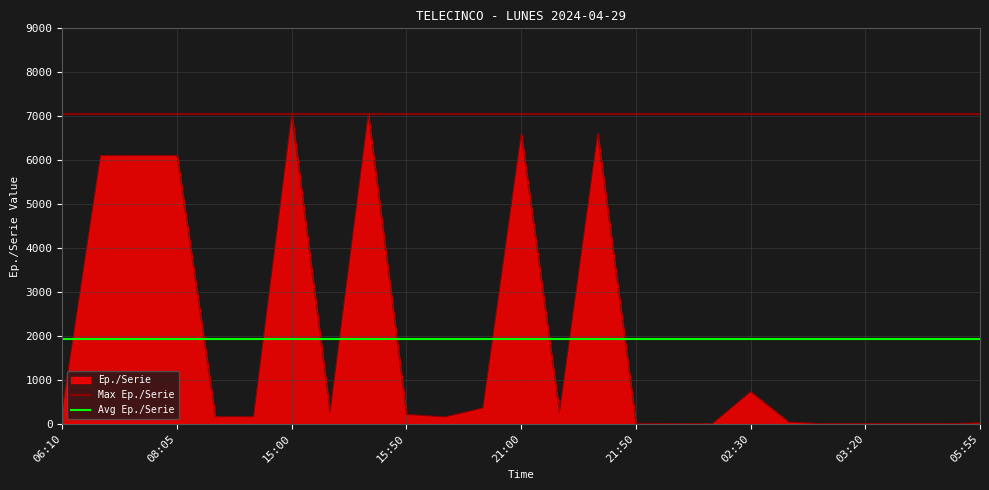

Is the value of Avg Ep./Serie at 06:10 greater than the value of Max Ep./Serie at 06:10?

No